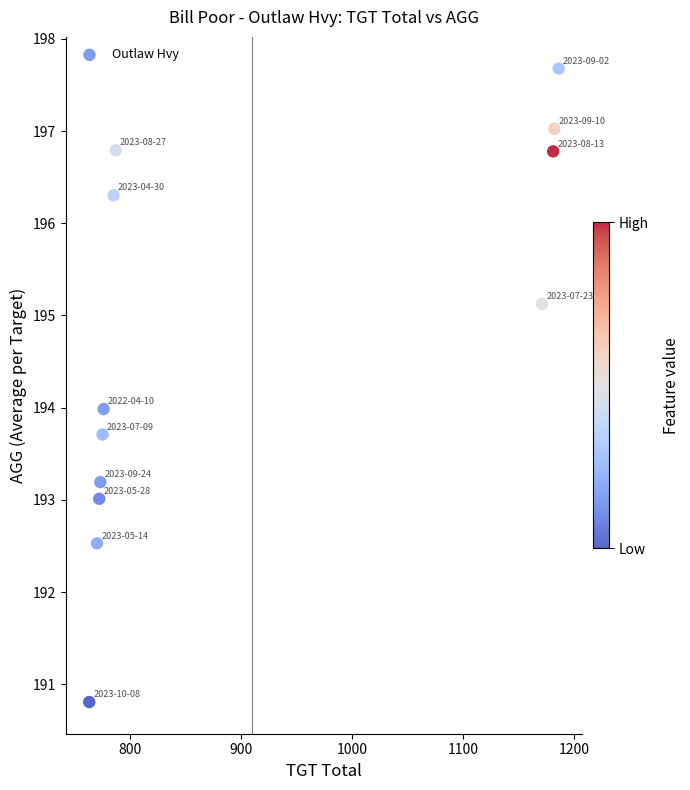

What is the average Y value?

194.7